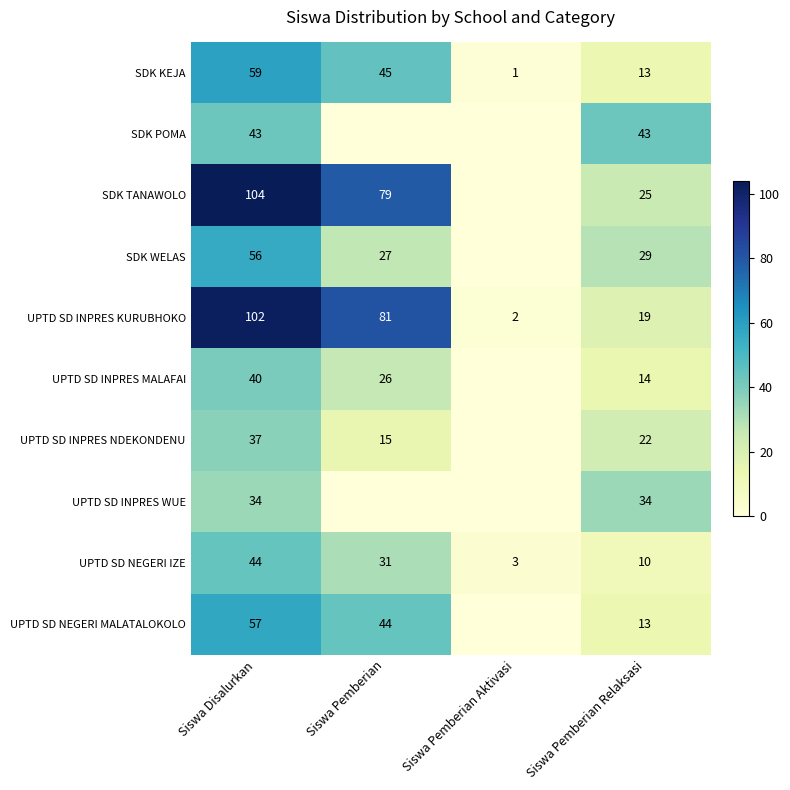

At which label does SDK KEJA reach its minimum?

Siswa Pemberian Aktivasi